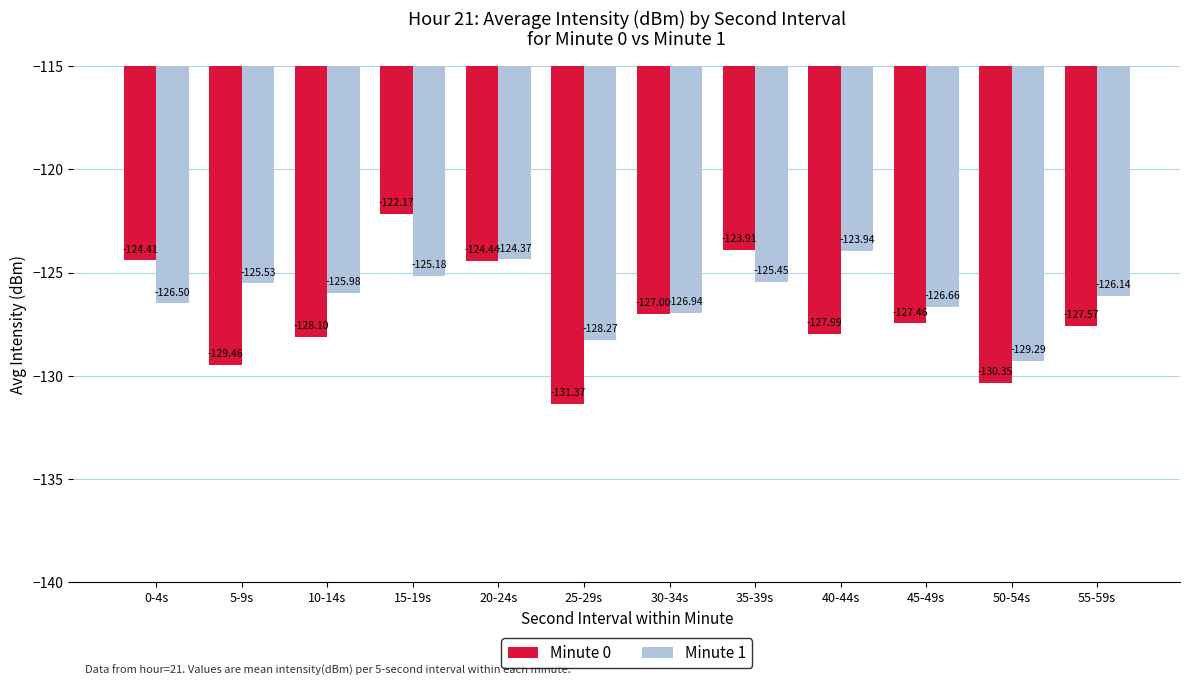

Which series changed the most between 25-29s and 55-59s?

Minute 0